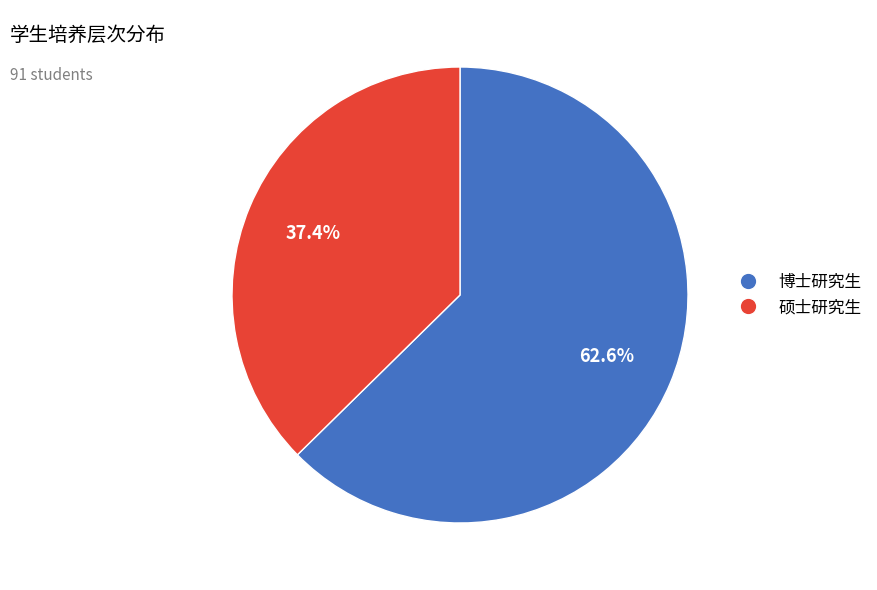

What percentage is the 博士研究生 slice, to the nearest percent?

63%